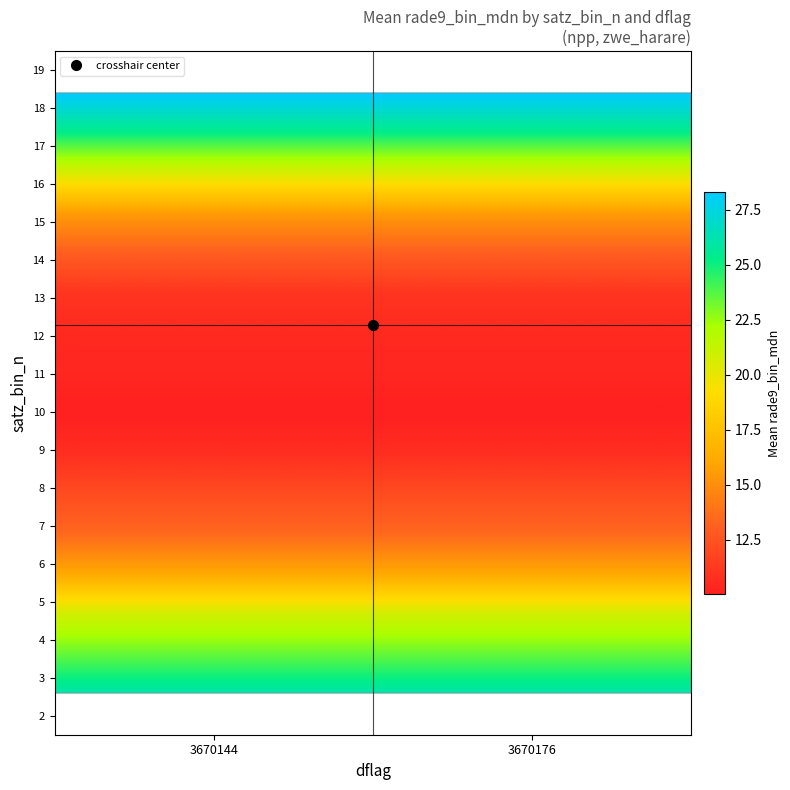

What is the difference between the second highest and second lowest values?

23